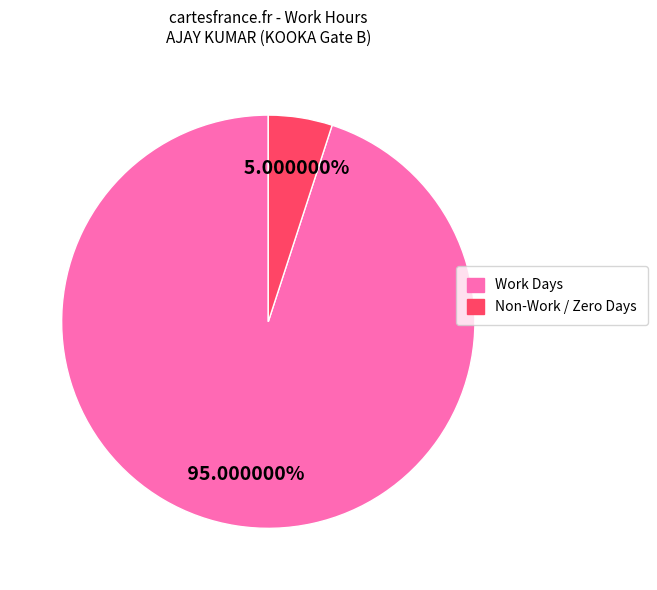

How many slices are in this pie chart?

2